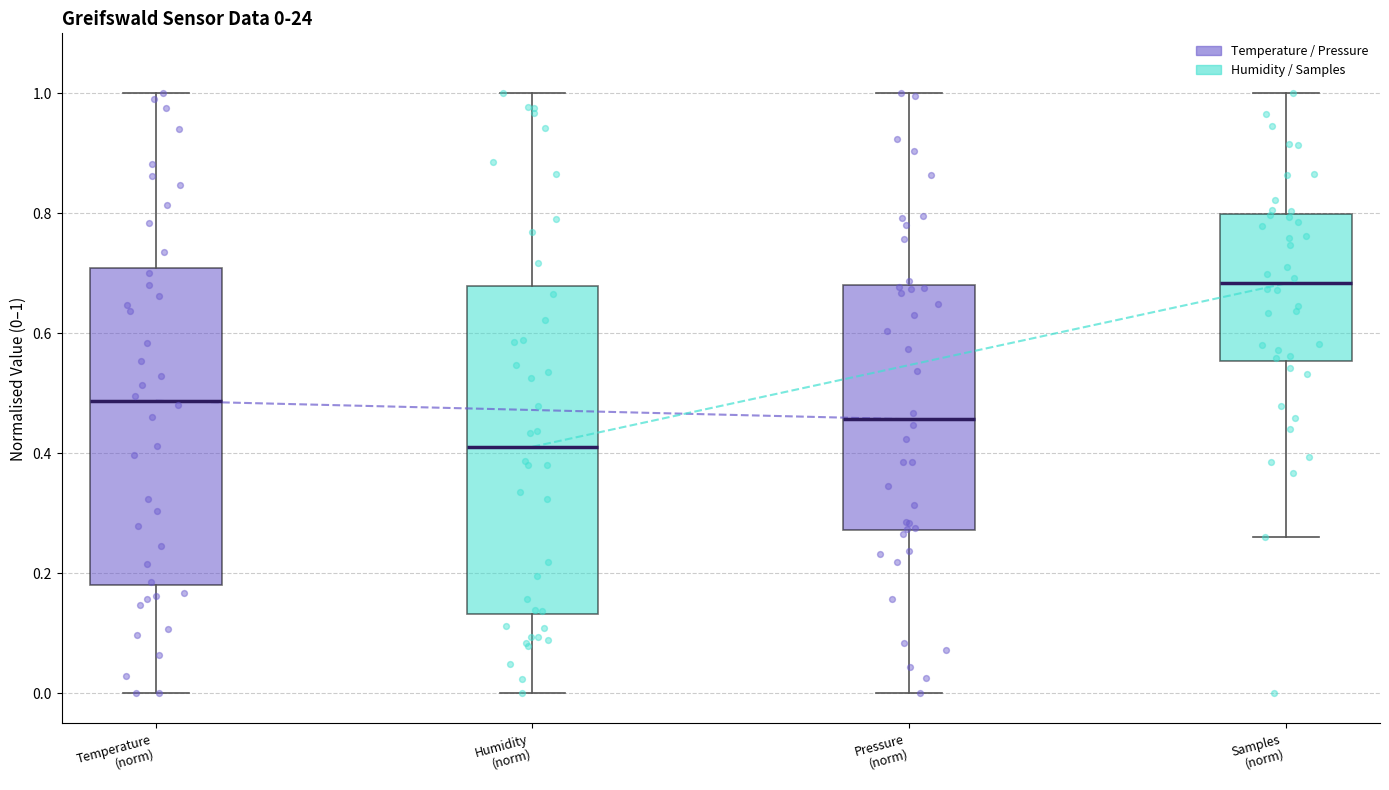

Which box has the highest median line?

Samples (norm)